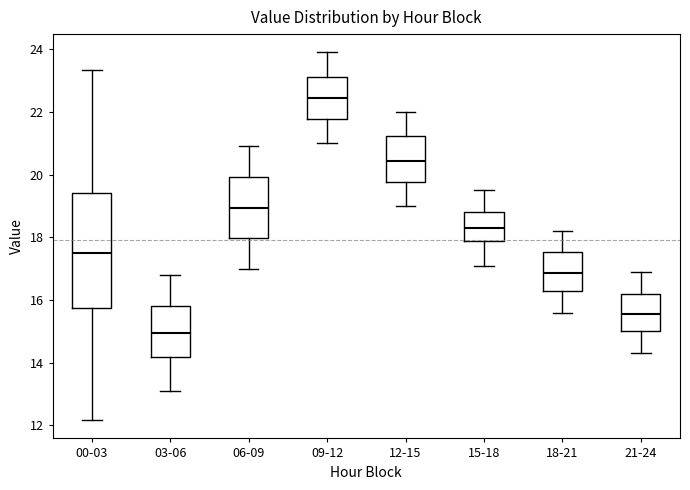

Comparing the boxes themselves (not the whiskers), which one is the tallest?

00-03